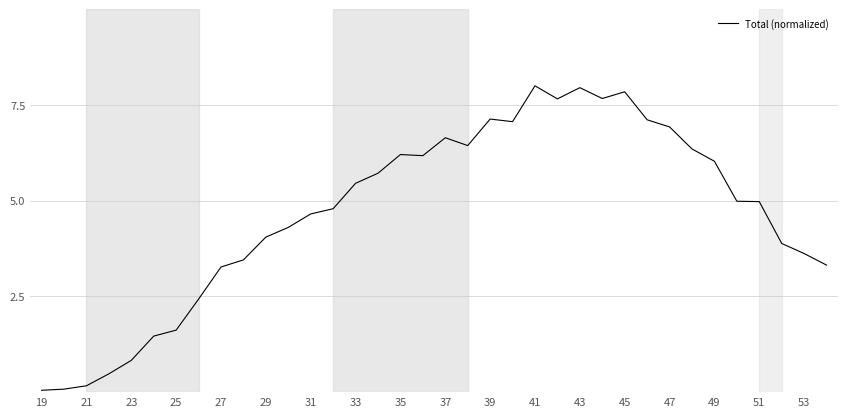

What is the greatest value displayed?

8.0